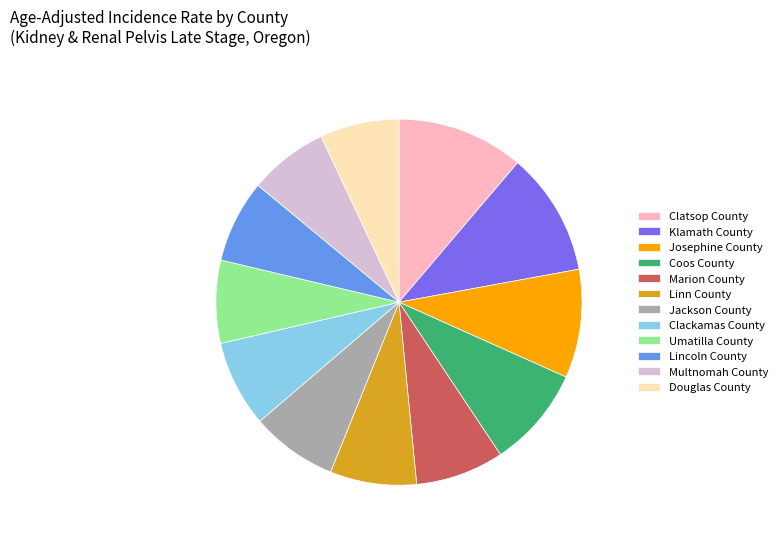

How many slices are in this pie chart?

12